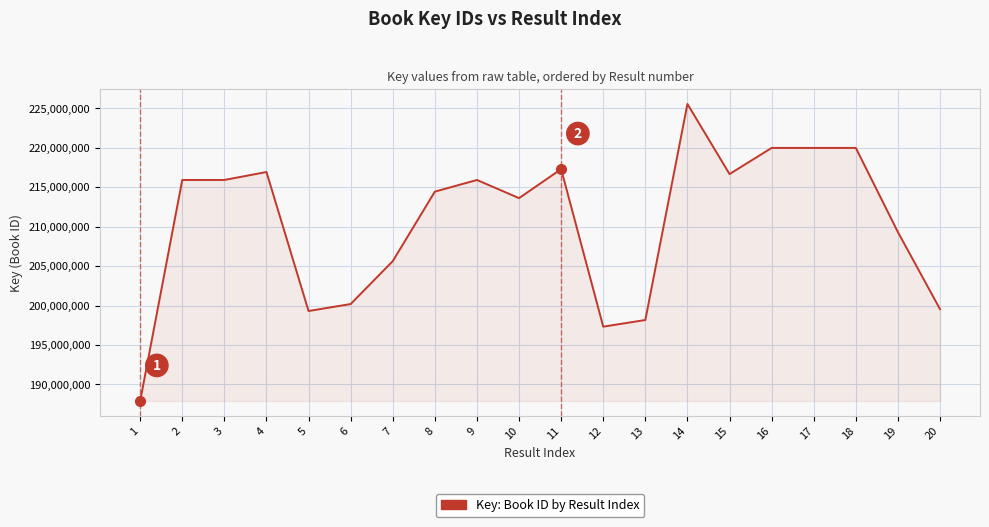

The value at 9 is 215912034. True or false?

True